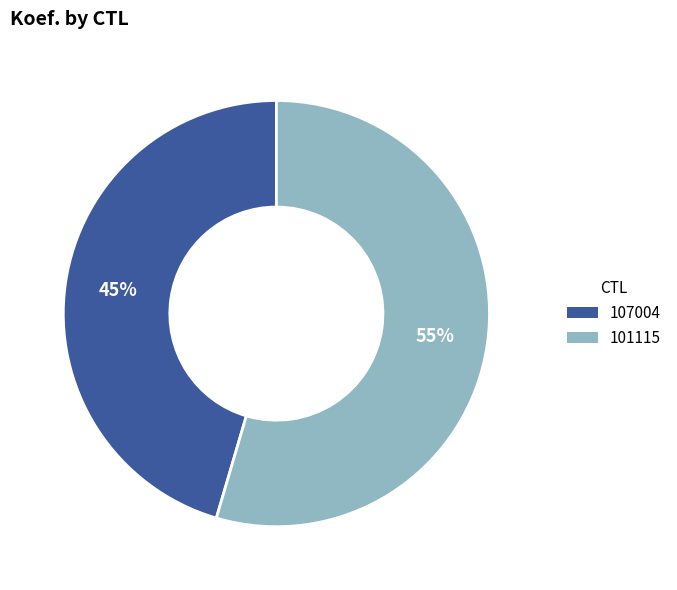

Which category has the biggest portion of the pie?

101115